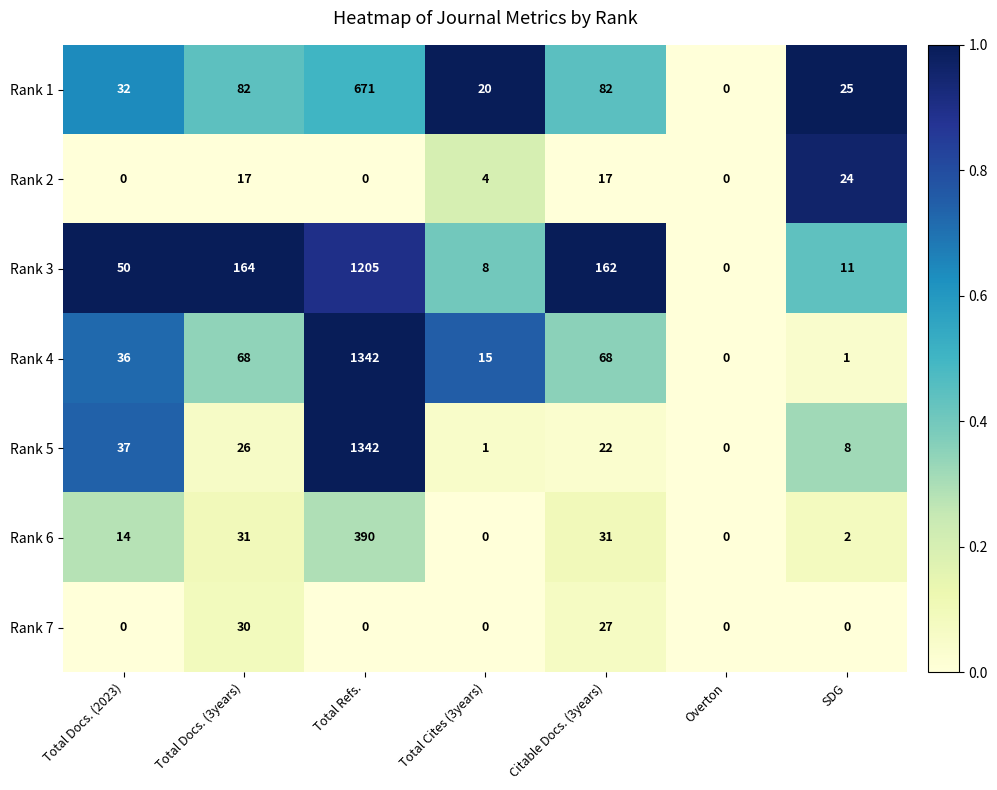

What is the total value across all series at Total Docs. (3years)?

418